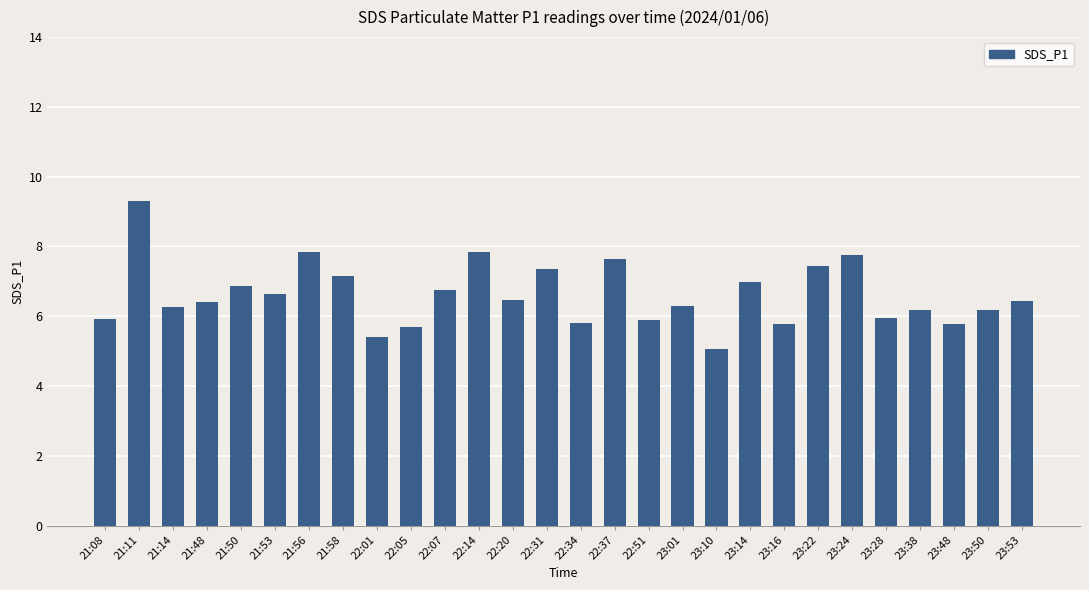

Are the bars grouped side by side (vs. stacked)?

No